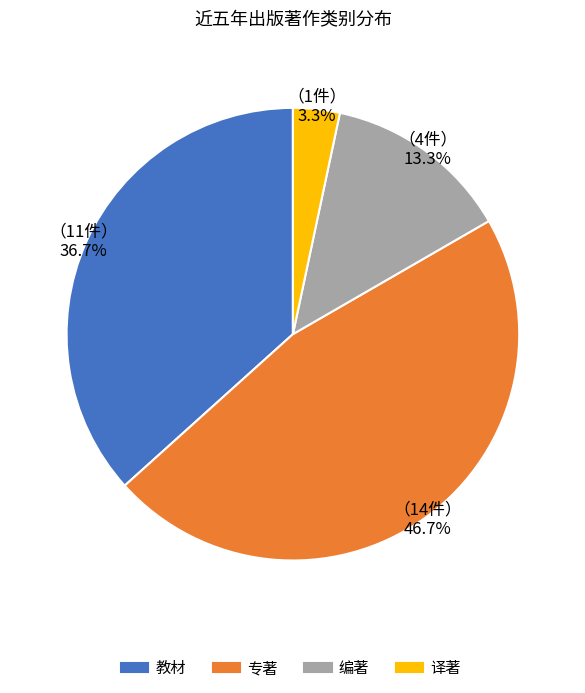

Does any single category account for the majority?

No